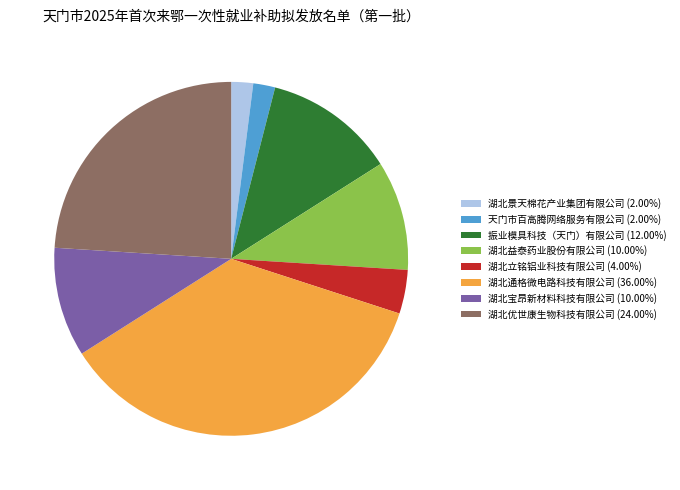

Does 振业模具科技（天门）有限公司 (12.00%) represent more than half of the total?

No